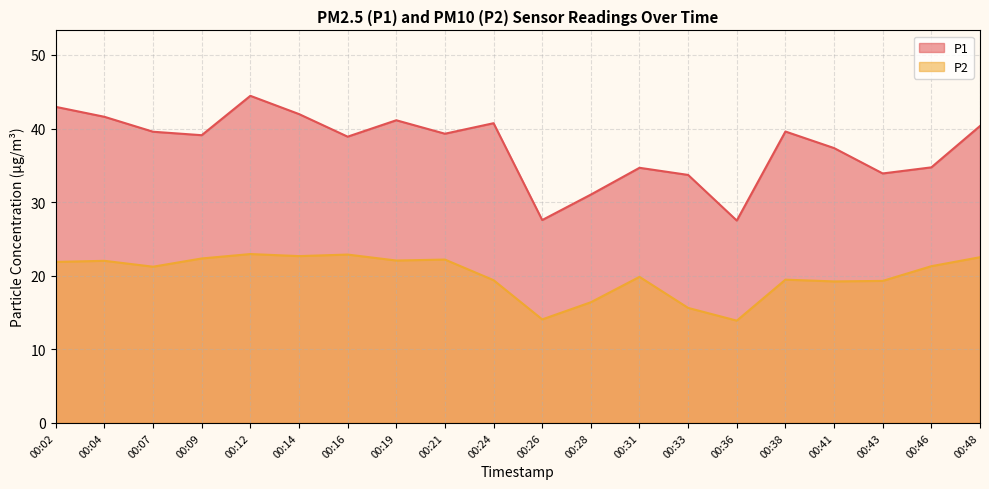

Reading left to right, extract all data points from this chart.

P1: 00:02=43.0	00:04=41.6	00:07=39.6	00:09=39.1	00:12=44.5	00:14=42.0	00:16=38.9	00:19=41.1	00:21=39.3	00:24=40.7	00:26=27.6	00:28=31.0	00:31=34.7	00:33=33.7	00:36=27.5	00:38=39.6	00:41=37.4	00:43=33.9	00:46=34.7	00:48=40.4
P2: 00:02=21.9	00:04=22.0	00:07=21.2	00:09=22.4	00:12=22.9	00:14=22.7	00:16=22.9	00:19=22.1	00:21=22.2	00:24=19.4	00:26=14.1	00:28=16.4	00:31=19.9	00:33=15.6	00:36=13.9	00:38=19.5	00:41=19.2	00:43=19.3	00:46=21.3	00:48=22.5